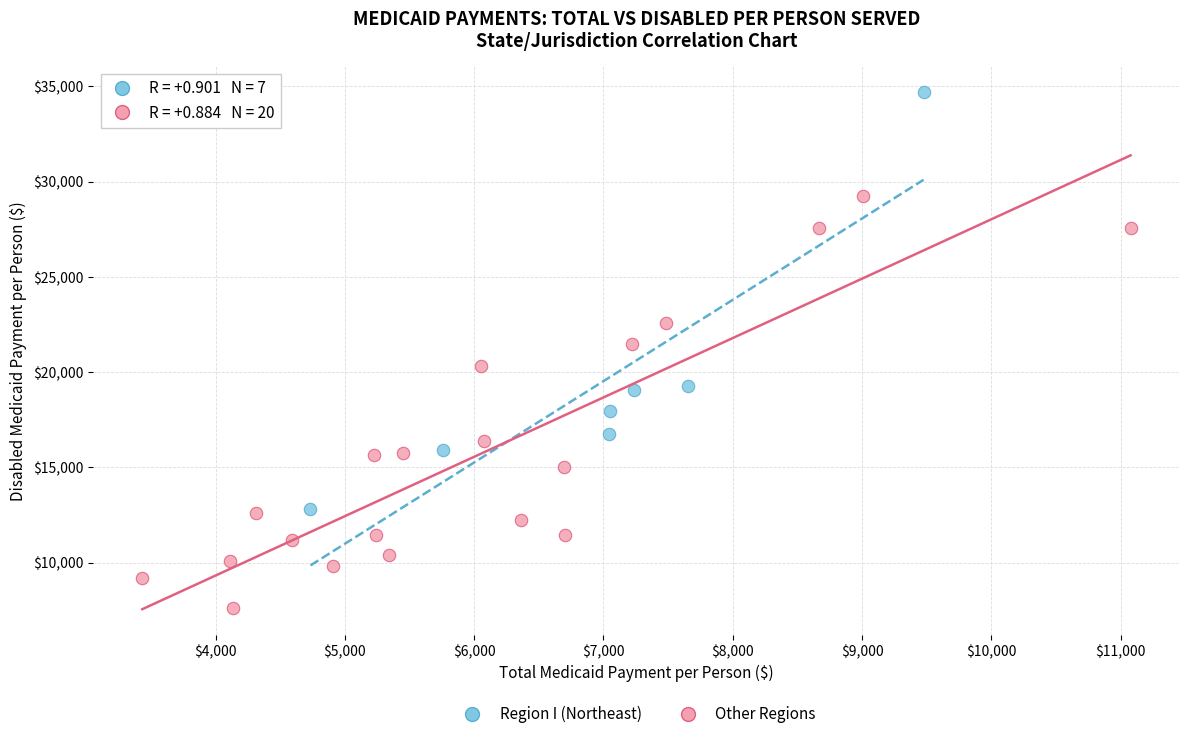

Which series contains the highest Y value?

Region I (Northeast)